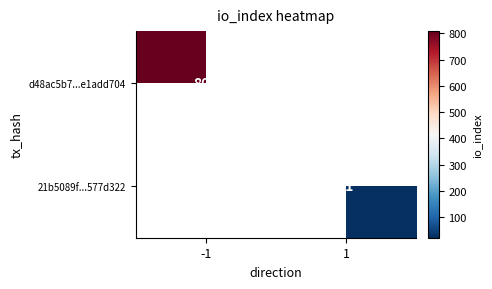

The 21b5089f...577d322 series shows 9 at 1. True or false?

False